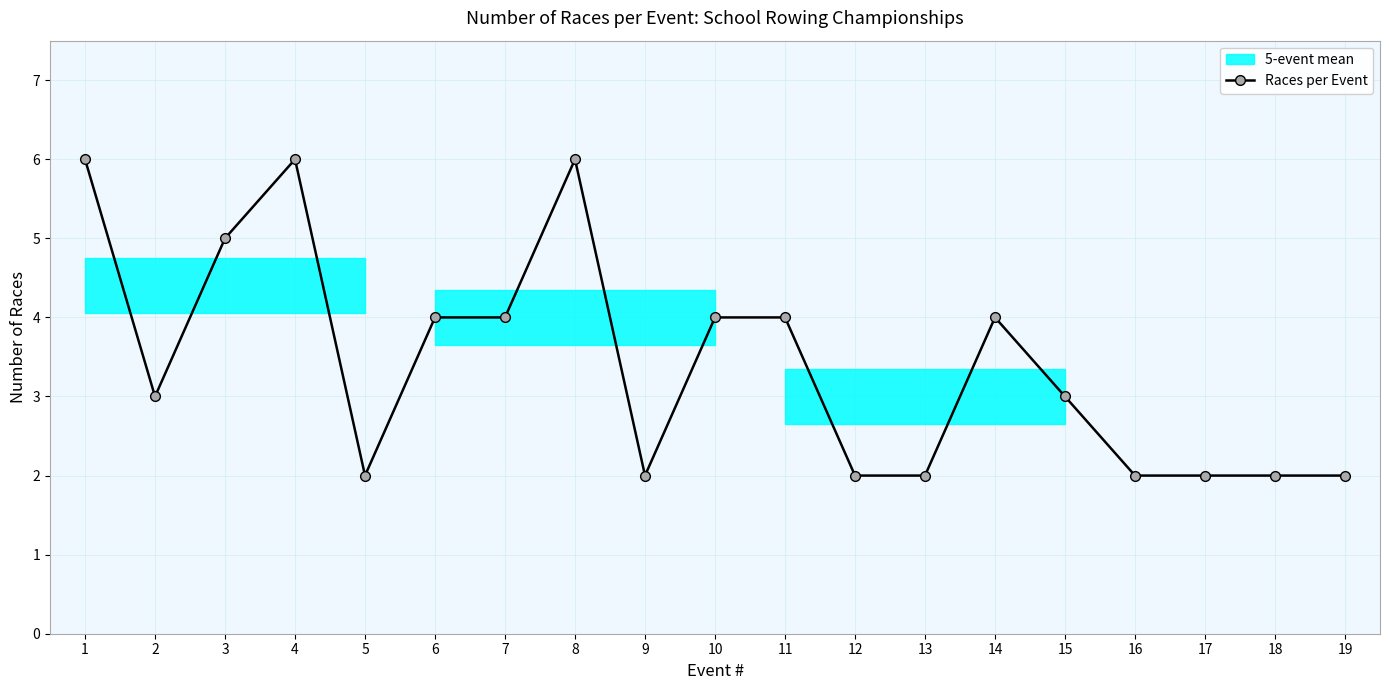

At which label does the data first exceed 3?

1